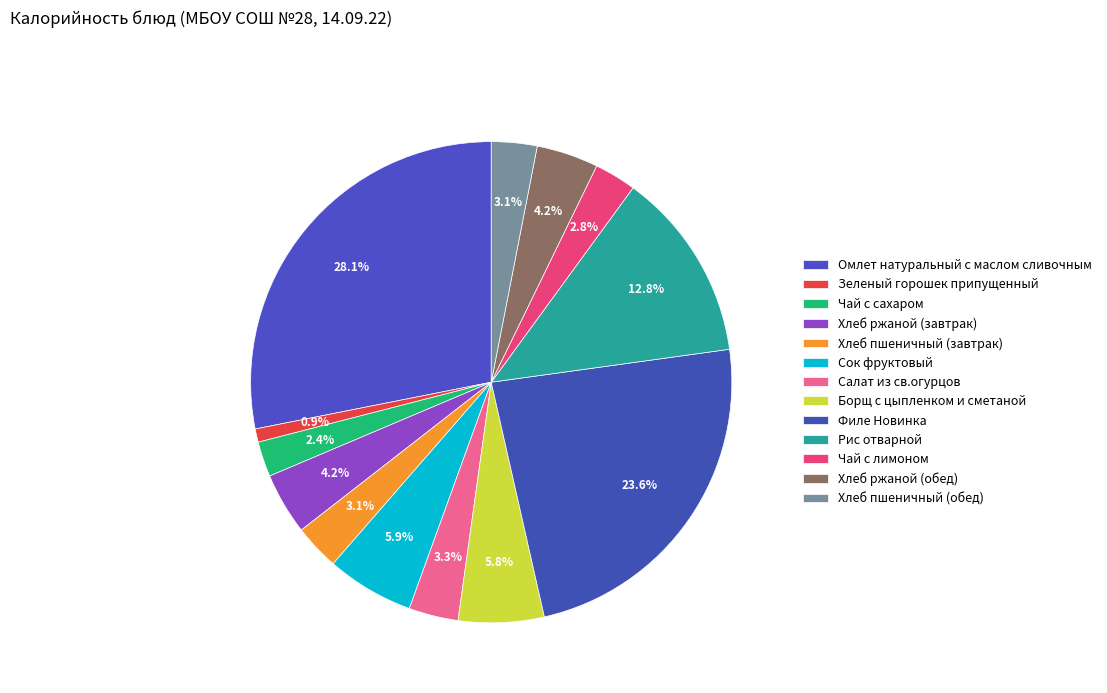

How many slices are in this pie chart?

13